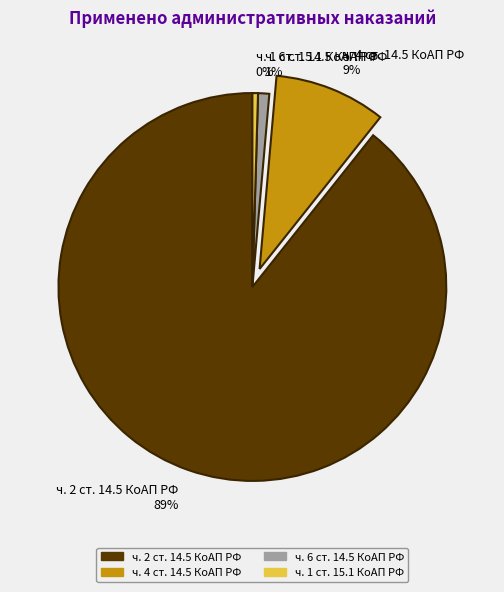

Is ч. 6 ст. 14.5 КоАП РФ the majority of the pie?

No